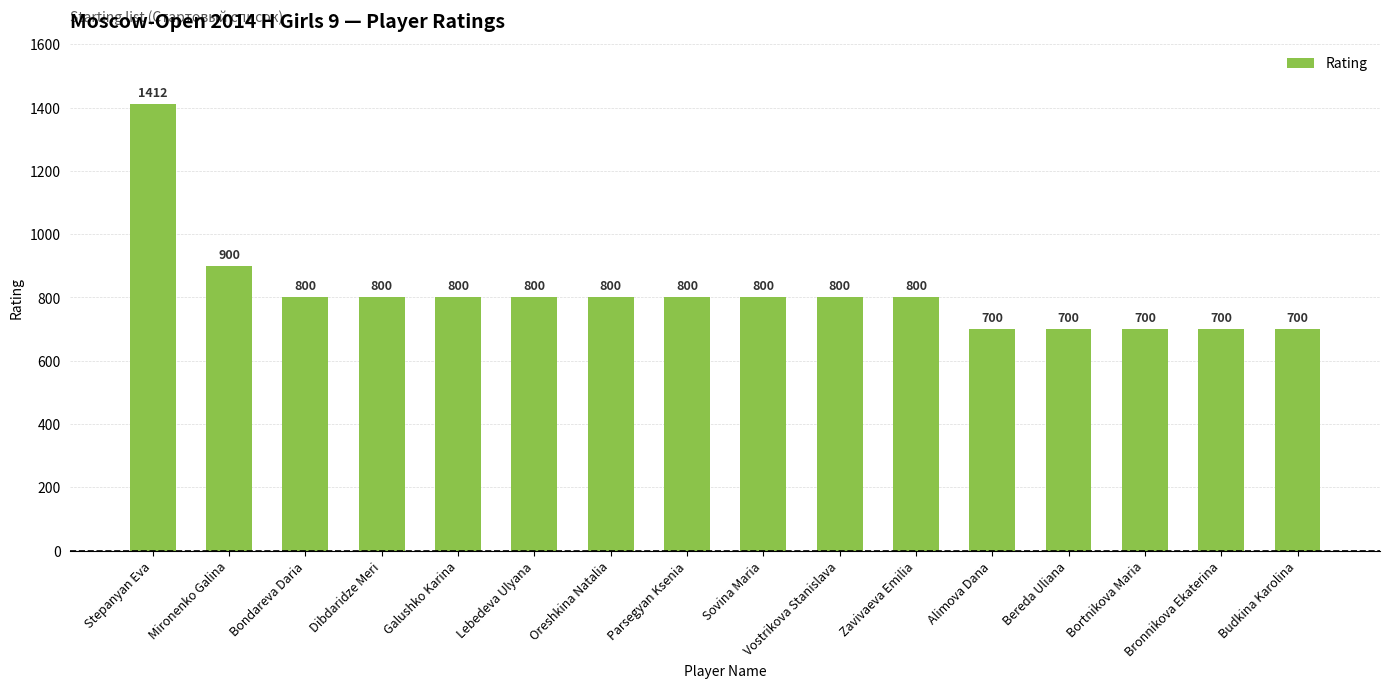

What is the sum of all values?

13012